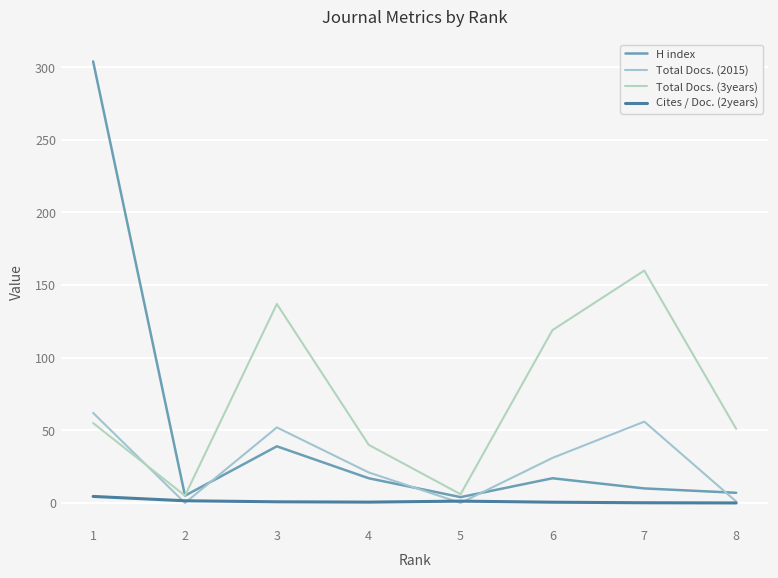

Where does the H index series first go above 17?

1